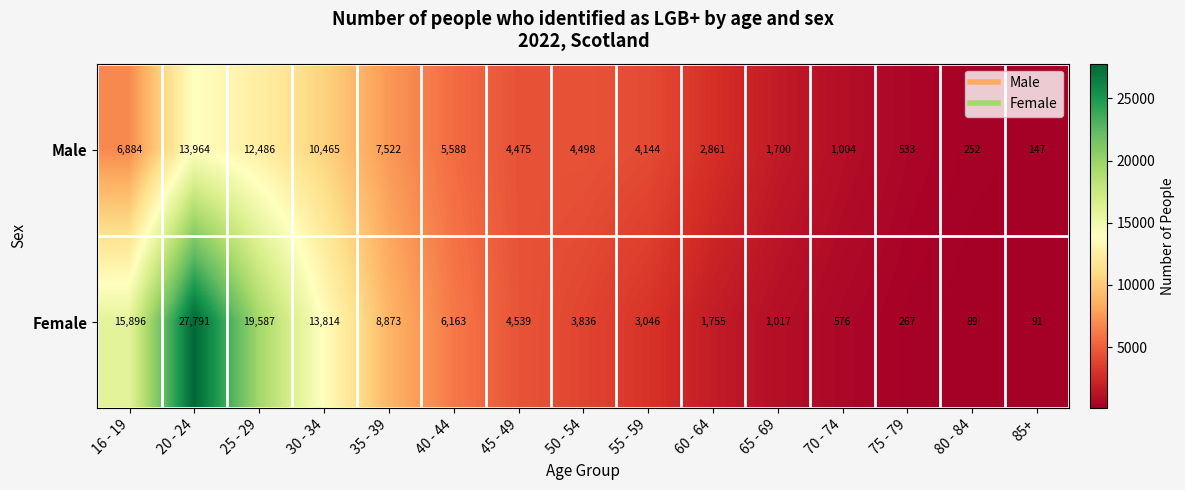

Reading right to left, transcribe all the data shown in this chart.

Male: 147	252	533	1004	1700	2861	4144	4498	4475	5588	7522	10465	12486	13964	6884
Female: 91	89	267	576	1017	1755	3046	3836	4539	6163	8873	13814	19587	27791	15896